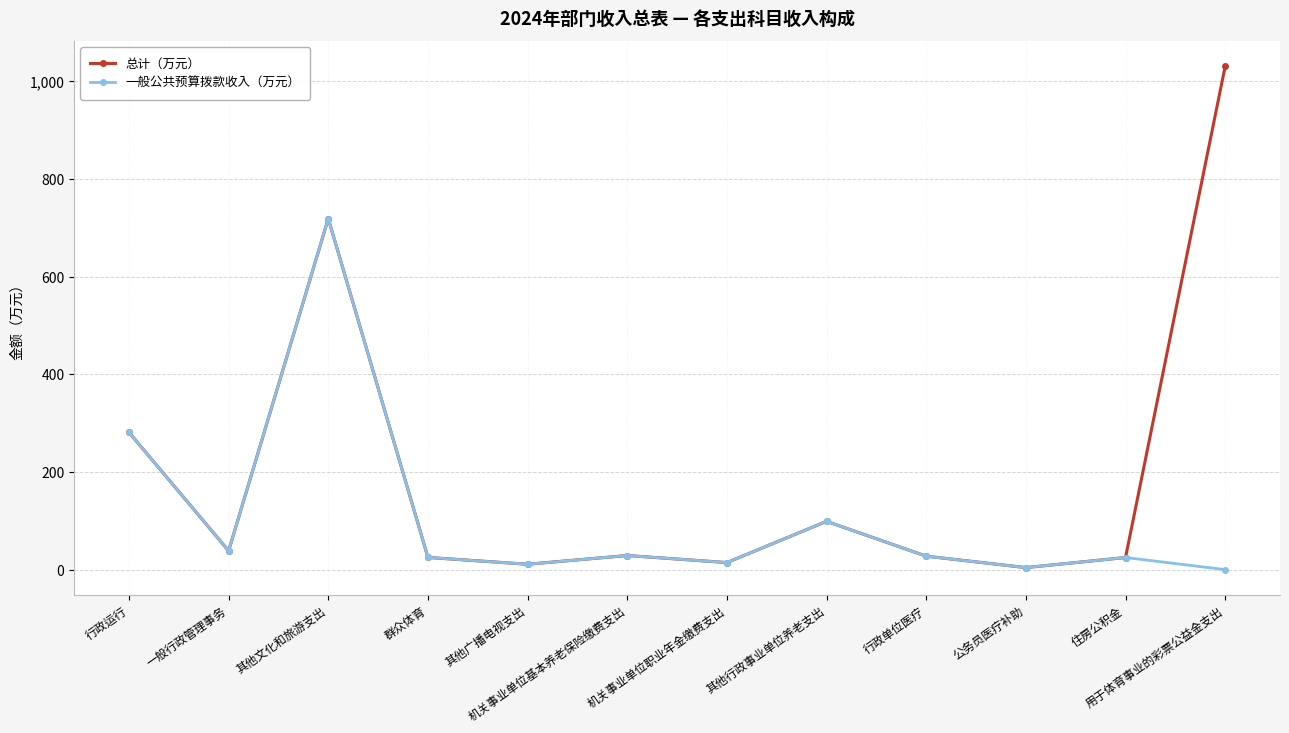

True or false: 总计（万元） has a value of 98.8 at 其他行政事业单位养老支出.

True